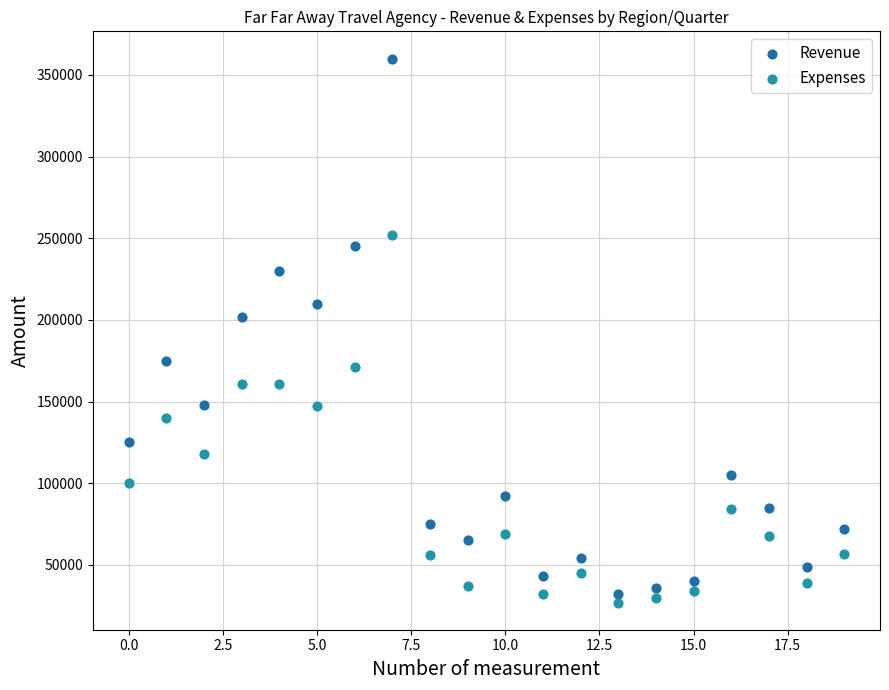

Which series contains the lowest Y value?

Expenses